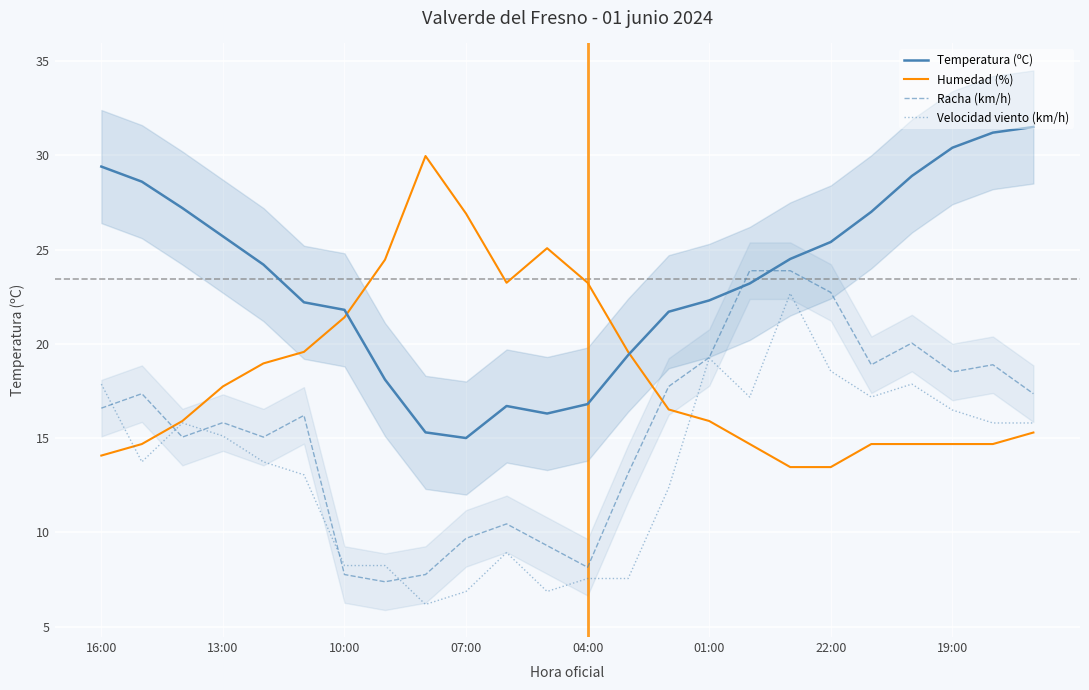

True or false: Racha (km/h) and Temperatura (ºC) intersect in this chart.

True